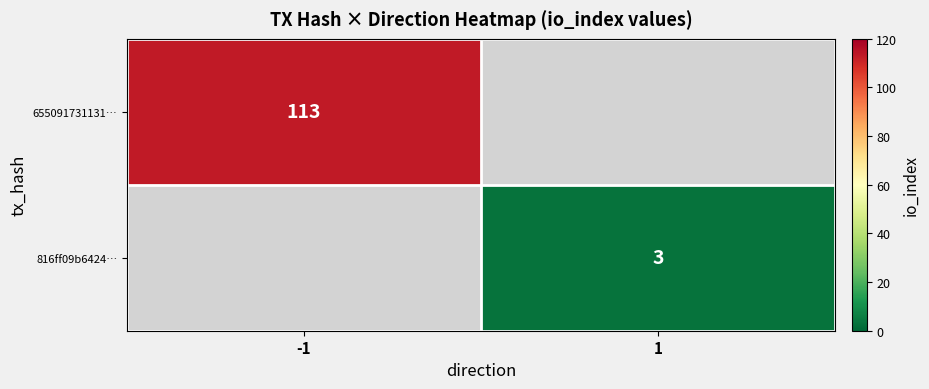

The 655091731131… series shows 200 at -1. True or false?

False